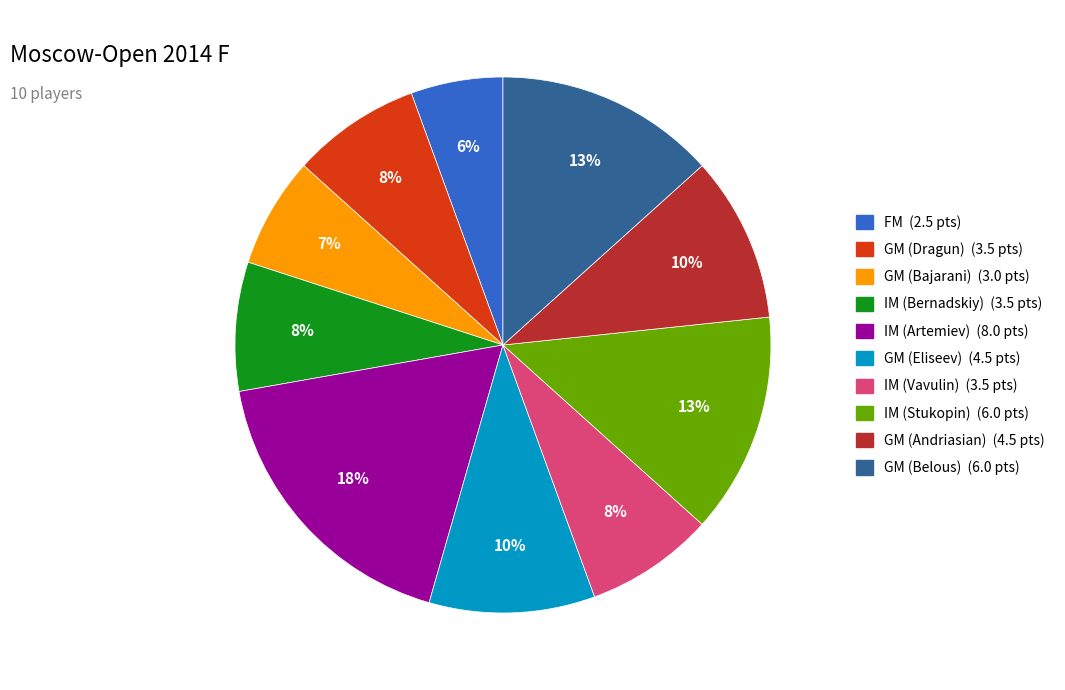

Does GM (Dragun) represent more than half of the total?

No